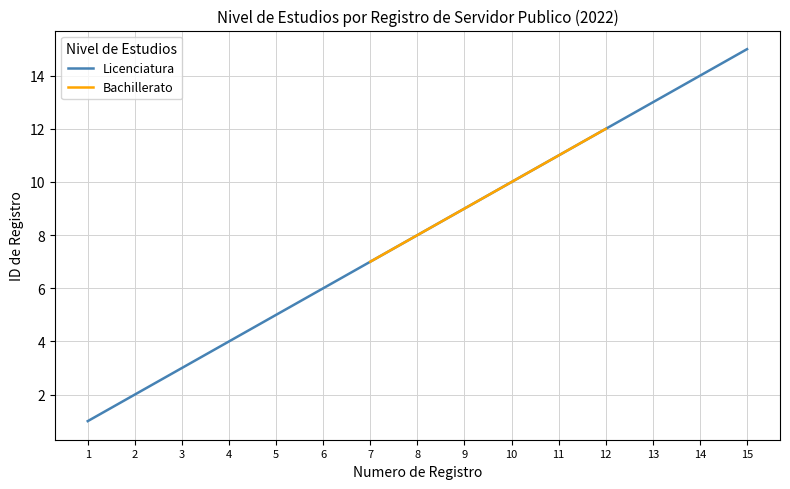

True or false: Licenciatura has more than 1 points higher than both neighbors.

False